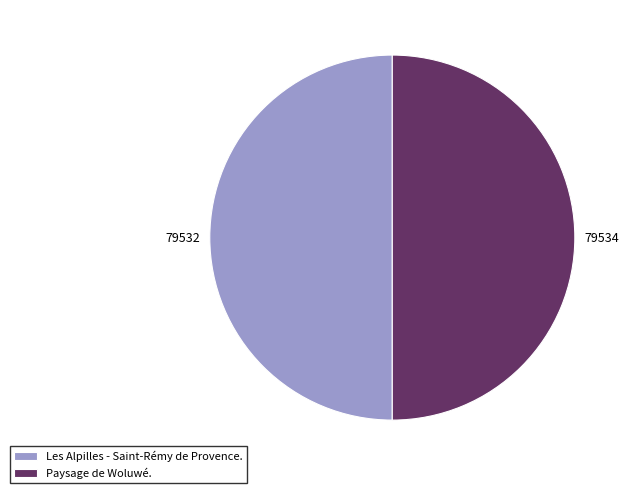

Is the sum of Les Alpilles - Saint-Rémy de Provence. and Paysage de Woluwé. greater than half?

Yes